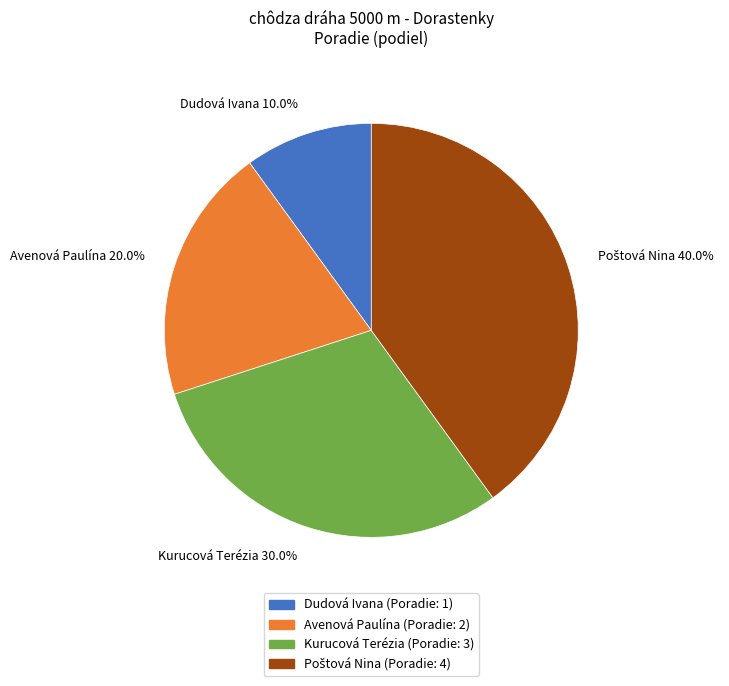

Which slice is the smallest?

Dudová Ivana